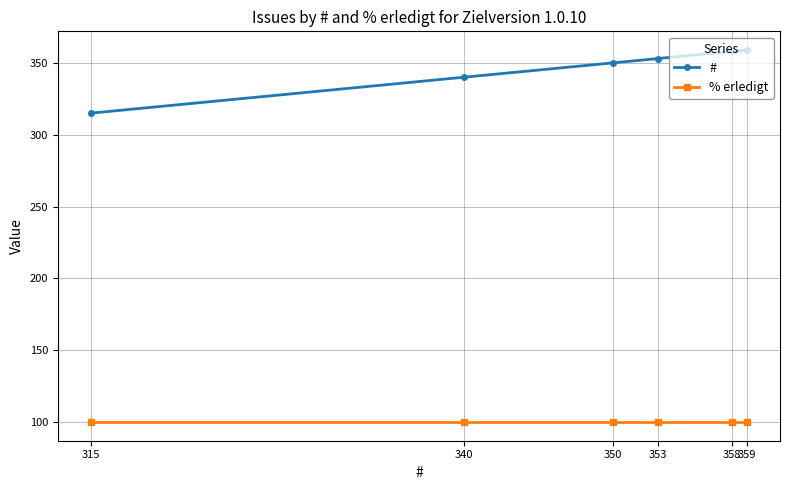

Rank the series by their maximum value, from highest to lowest.

#, % erledigt